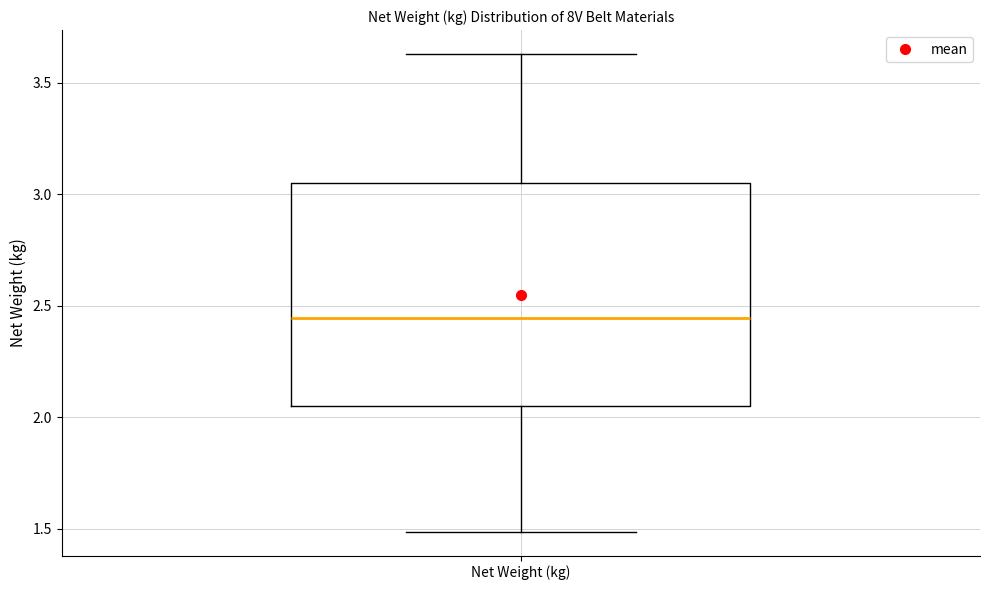

Where does the upper whisker of the box for Net Weight (kg) end on the y-axis? The values are not printed on the chart, so give them approximately, as read against the axis.

3.65